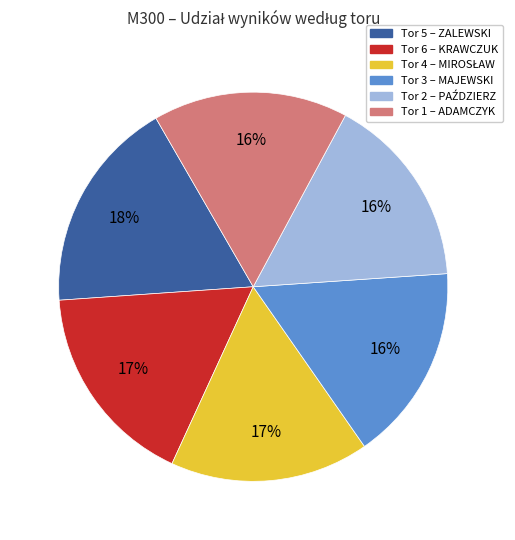

To the nearest percent, what is the average slice percentage?

17%